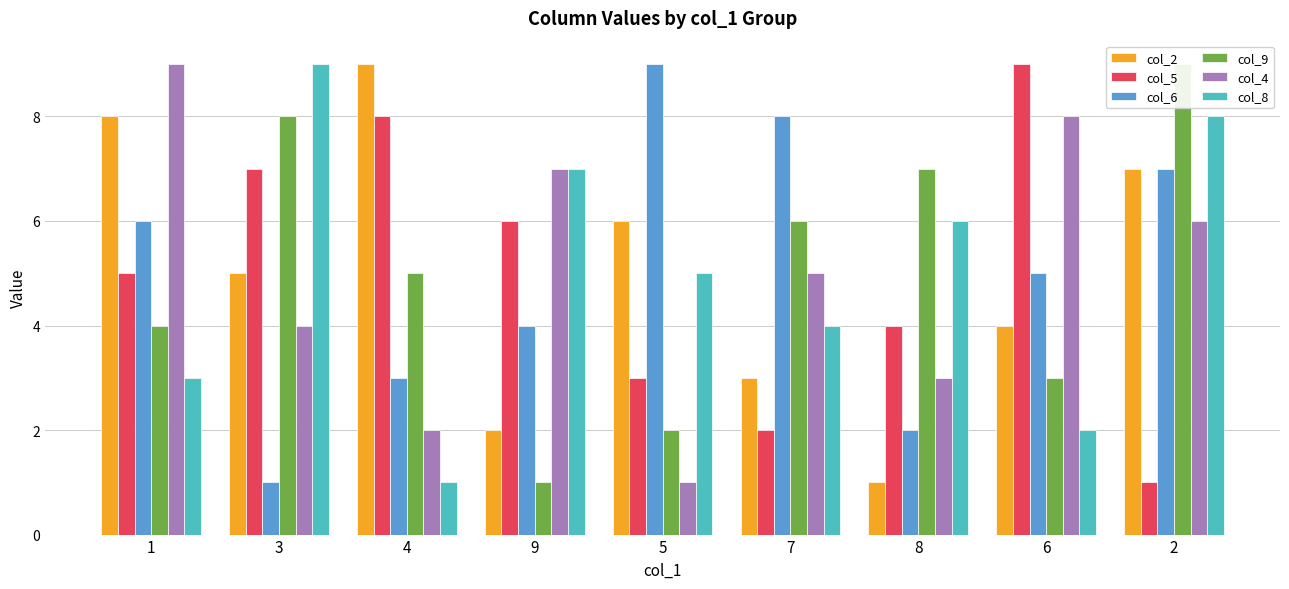

At which label does col_6 first exceed 5?

1